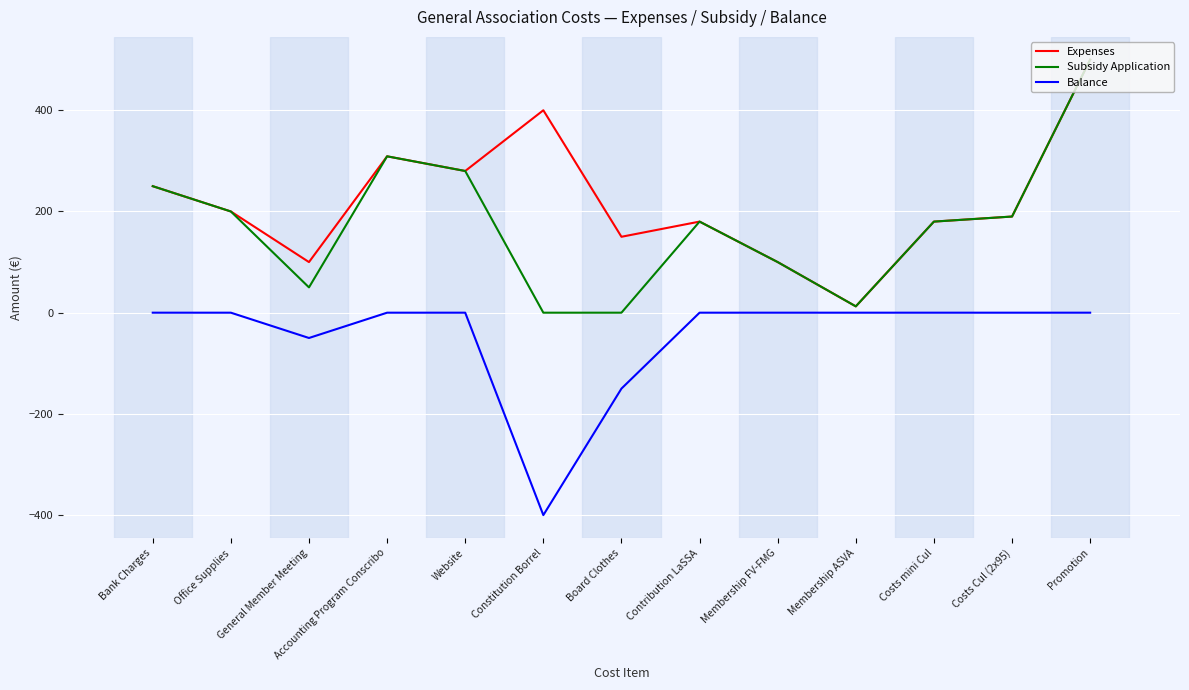

True or false: Subsidy Application and Balance intersect in this chart.

False